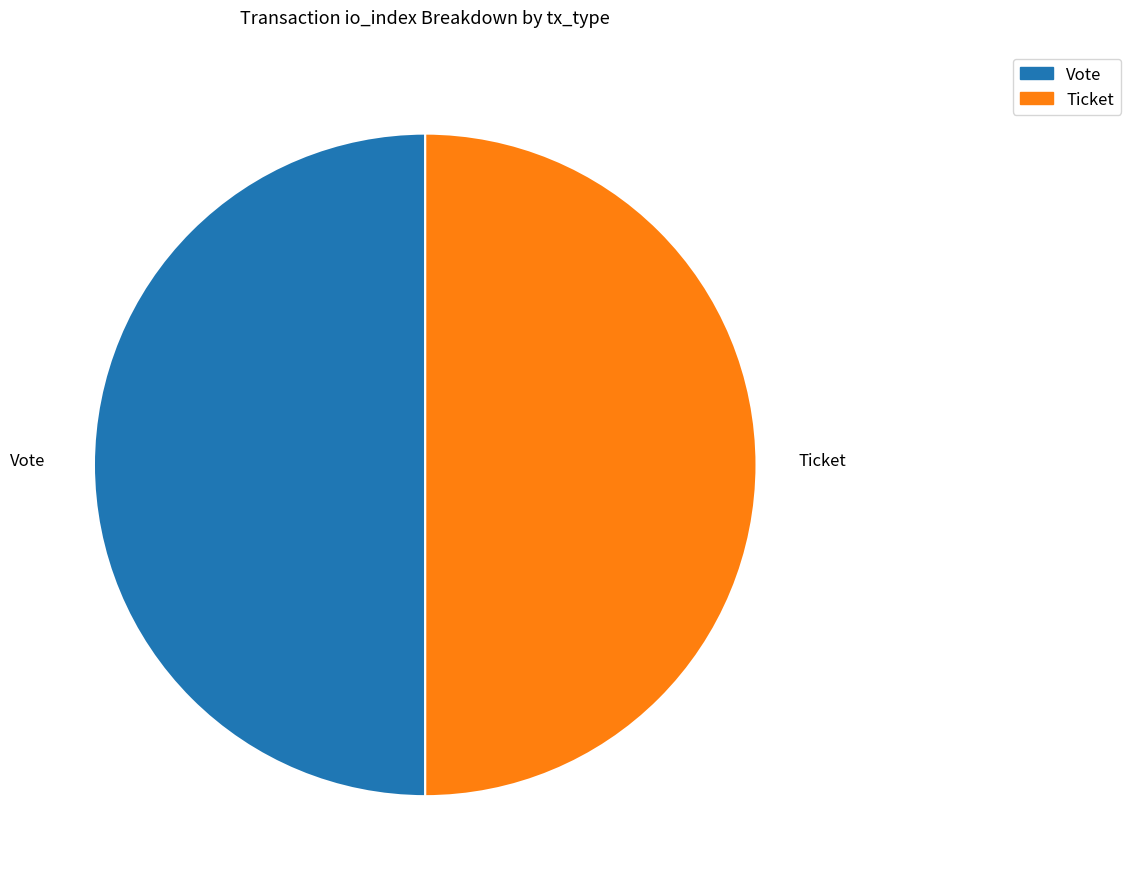

How many segments does this pie chart have?

2